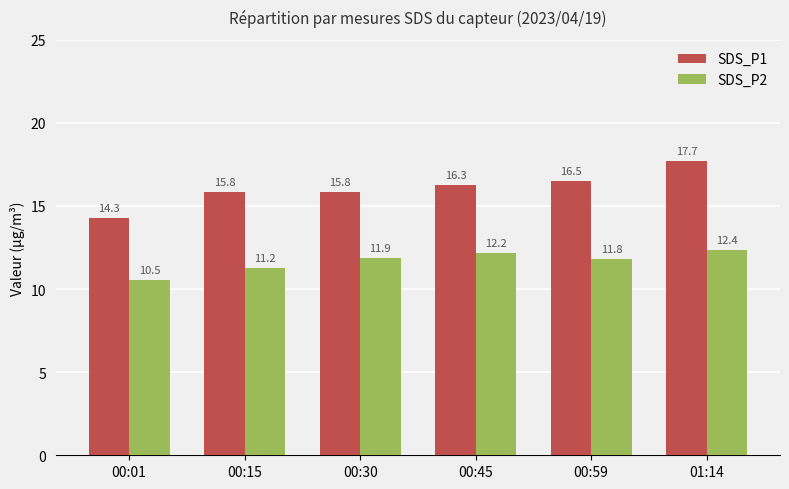

Is it true that SDS_P2 equals 12.4 at 01:14?

True